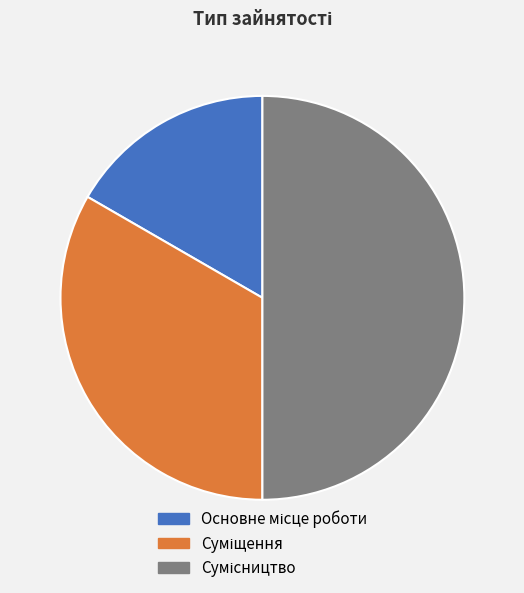

Count the number of slices in the pie.

3